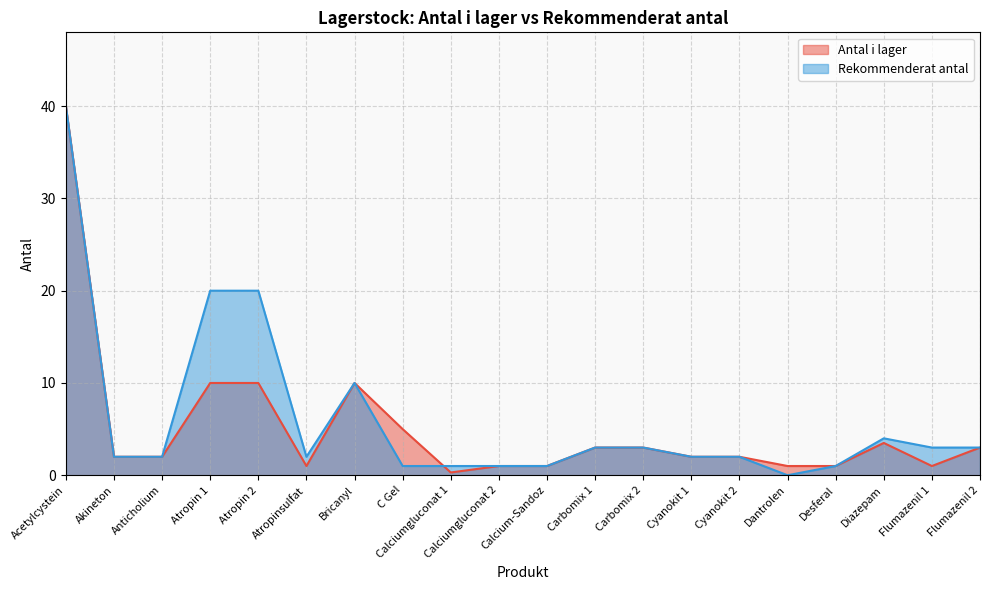

How many interior local peaks does the Rekommenderat antal series have?

2